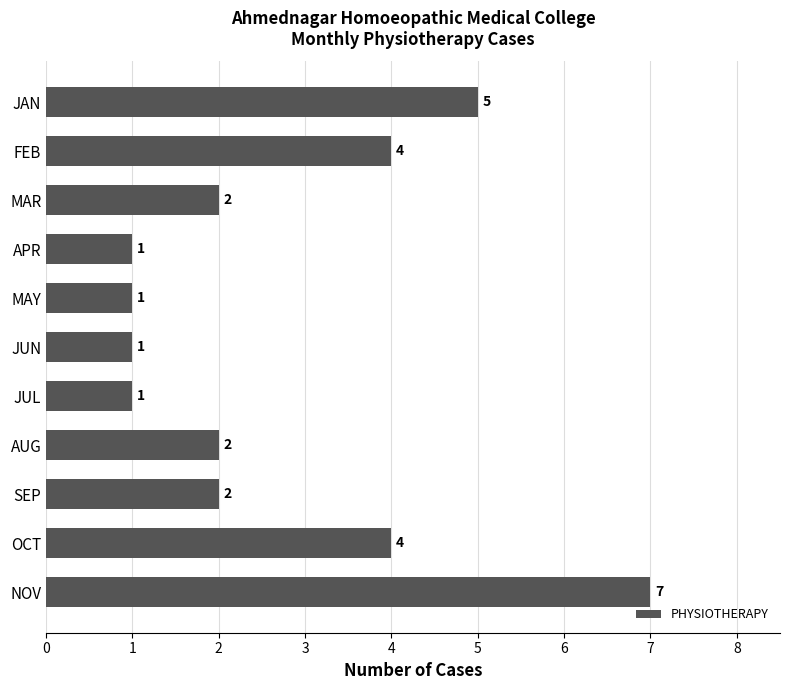

How many values are between 1 and 4?

9